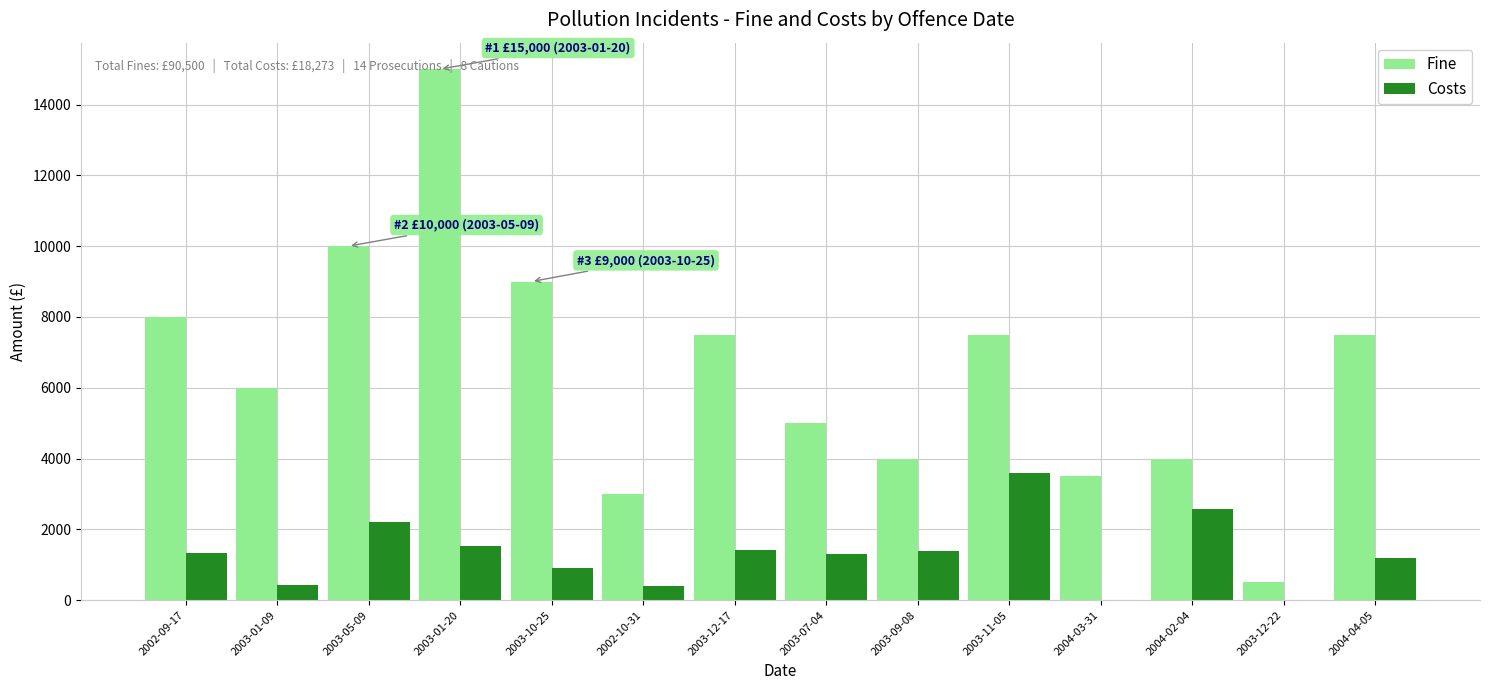

At which category does the chart reach its peak across all series?

2003-01-20